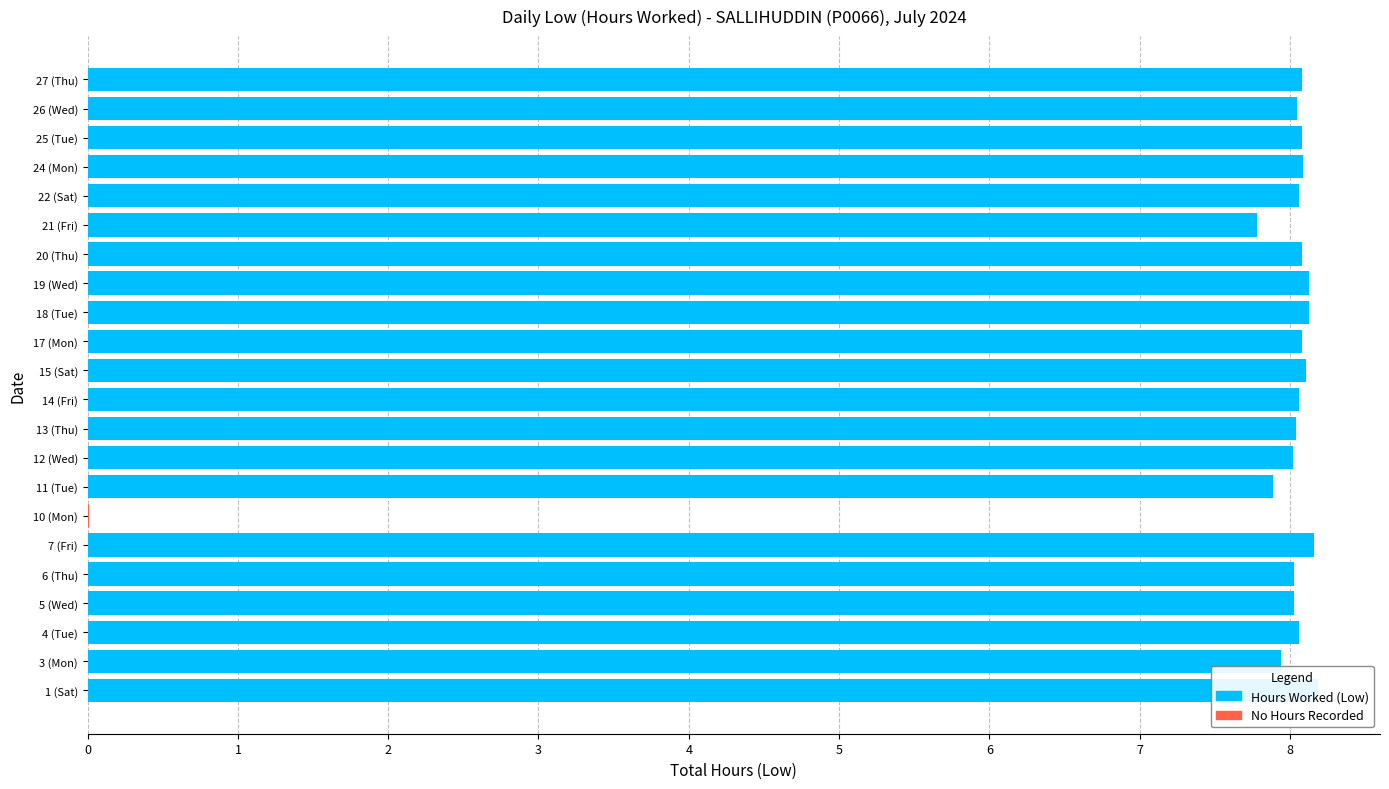

True or false: the data shows 8.0 at 5 (Wed).

True